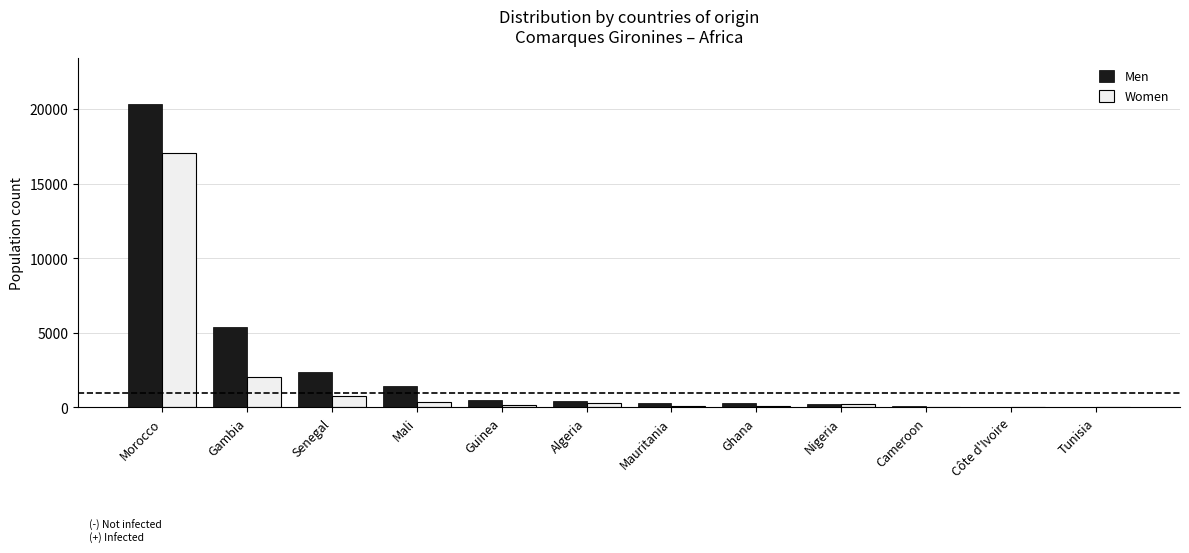

Where is Men nearest to the value 10182?

Gambia